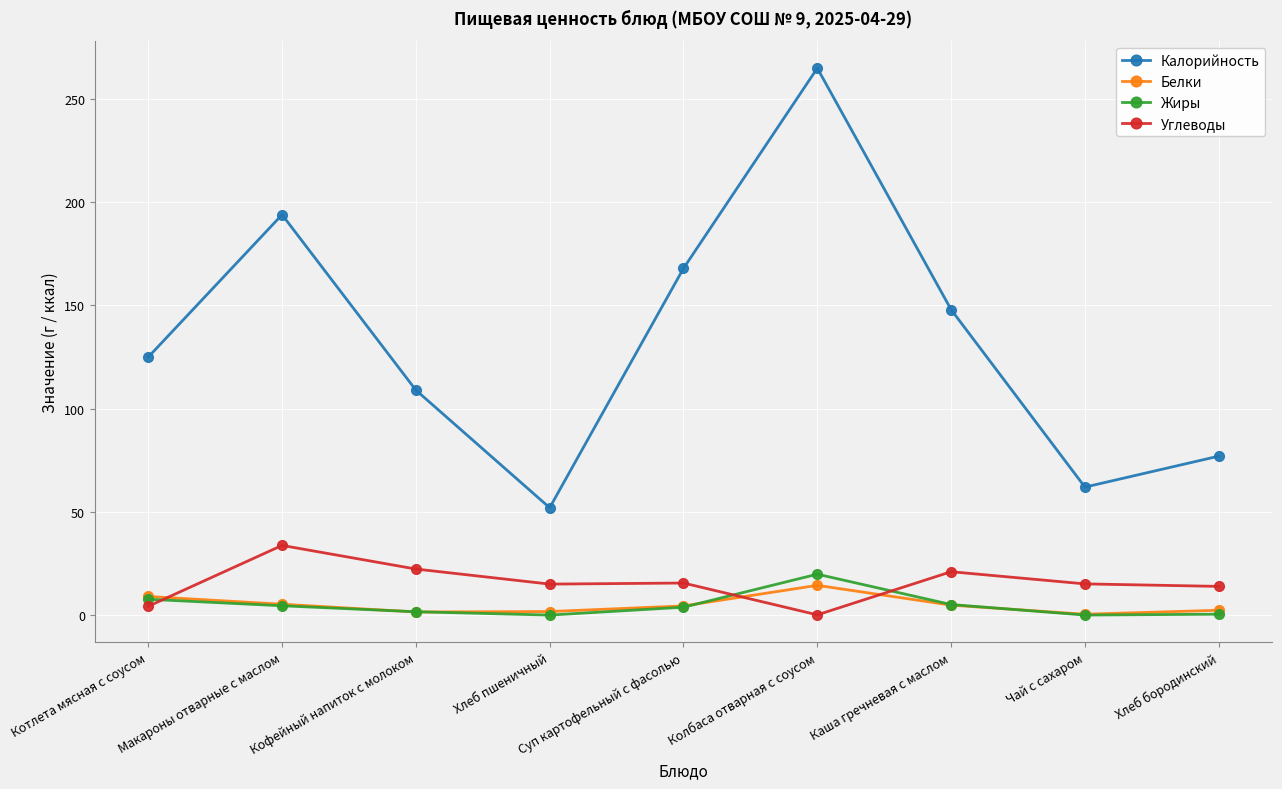

What is the difference between the Углеводы values at Колбаса отварная с соусом and Каша гречневая с маслом?

20.9